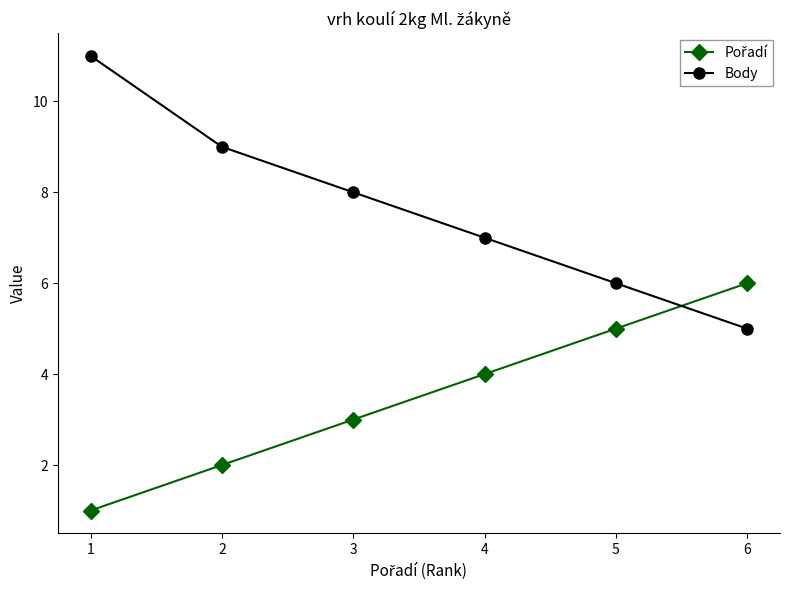

Count the Body values in the range 6 to 9.

4